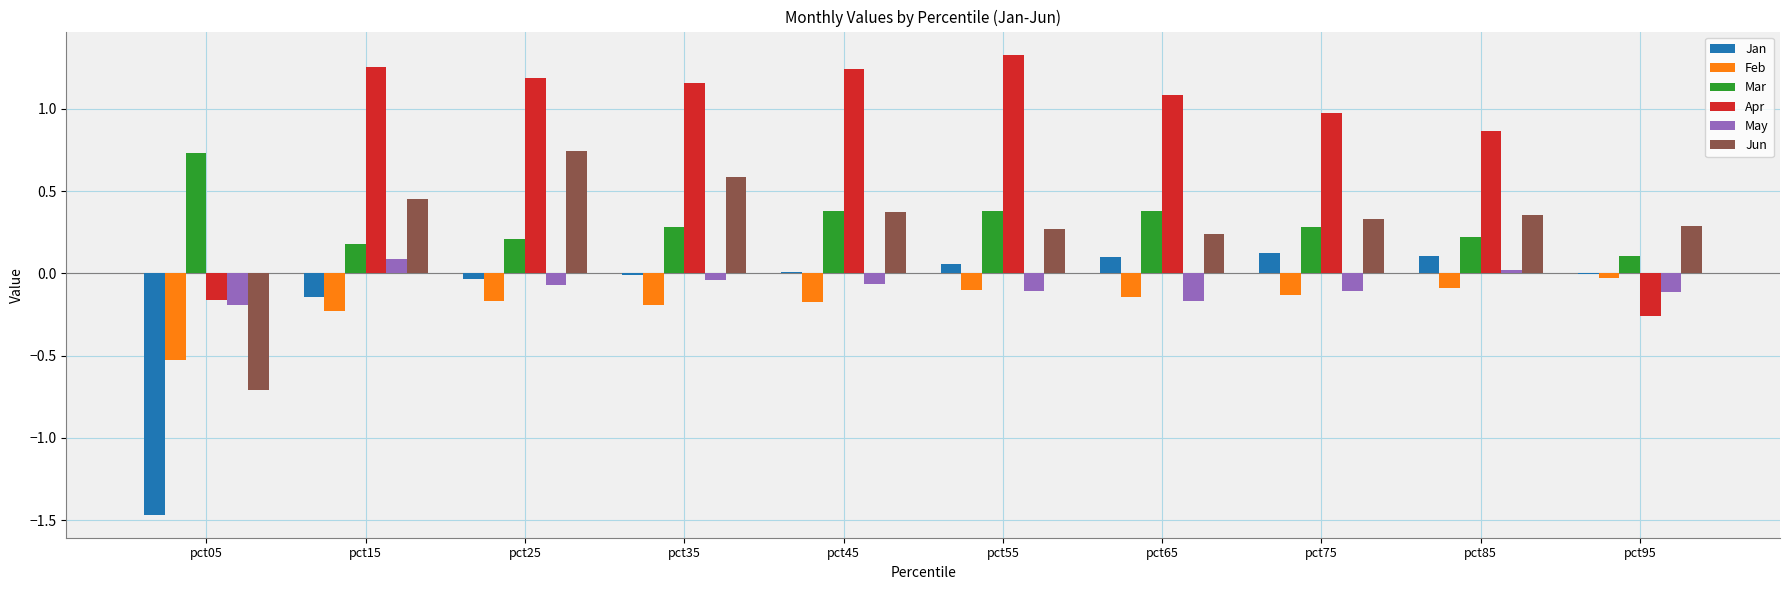

At which label does Mar reach its peak?

pct05